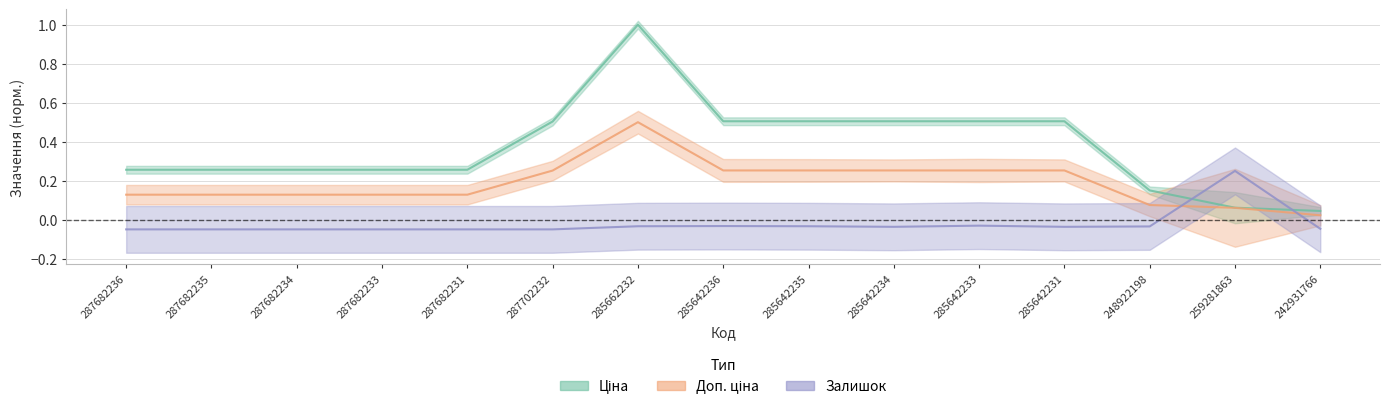

How many data points does each series have?

15